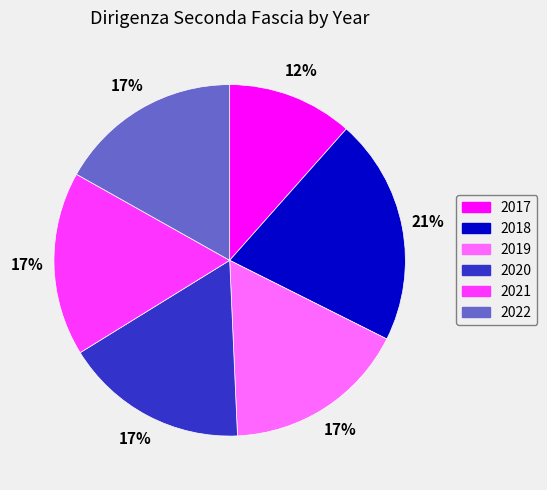

Does 2020 account for over 50% of the chart?

No